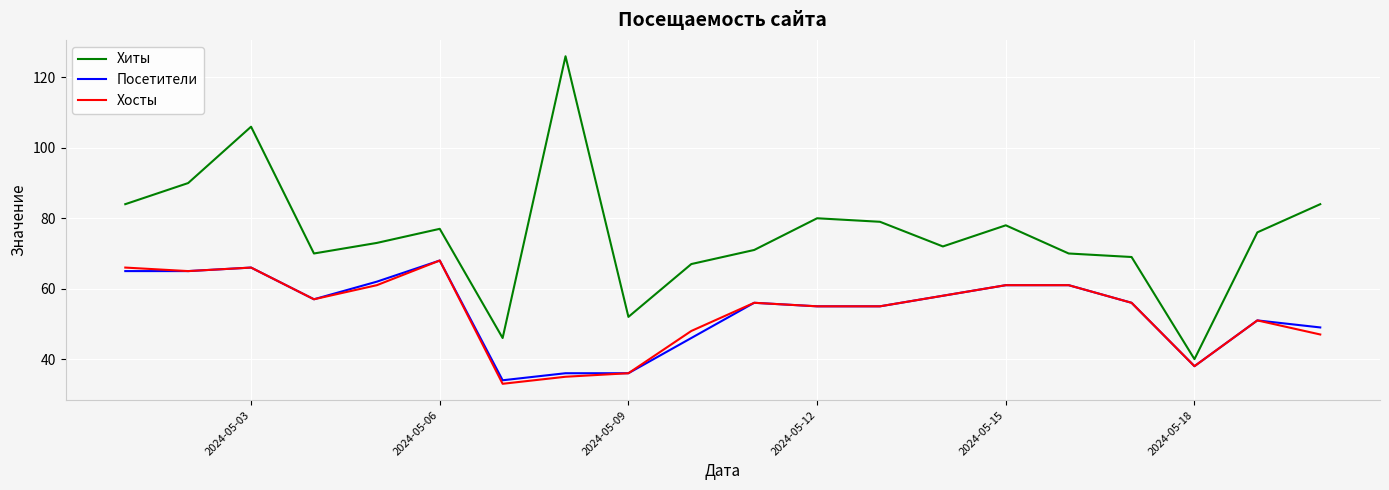

Does the chart display data point markers on the line(s)?

No